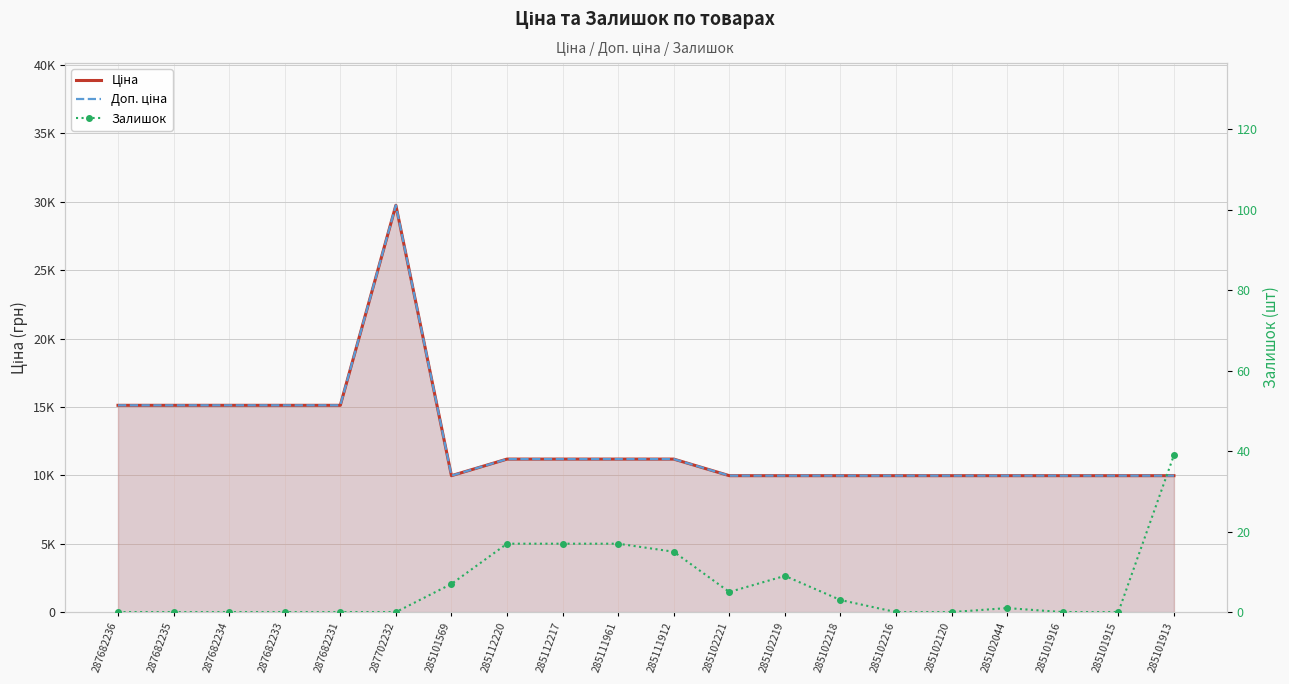

Where is the first local minimum for Залишок?

285102221